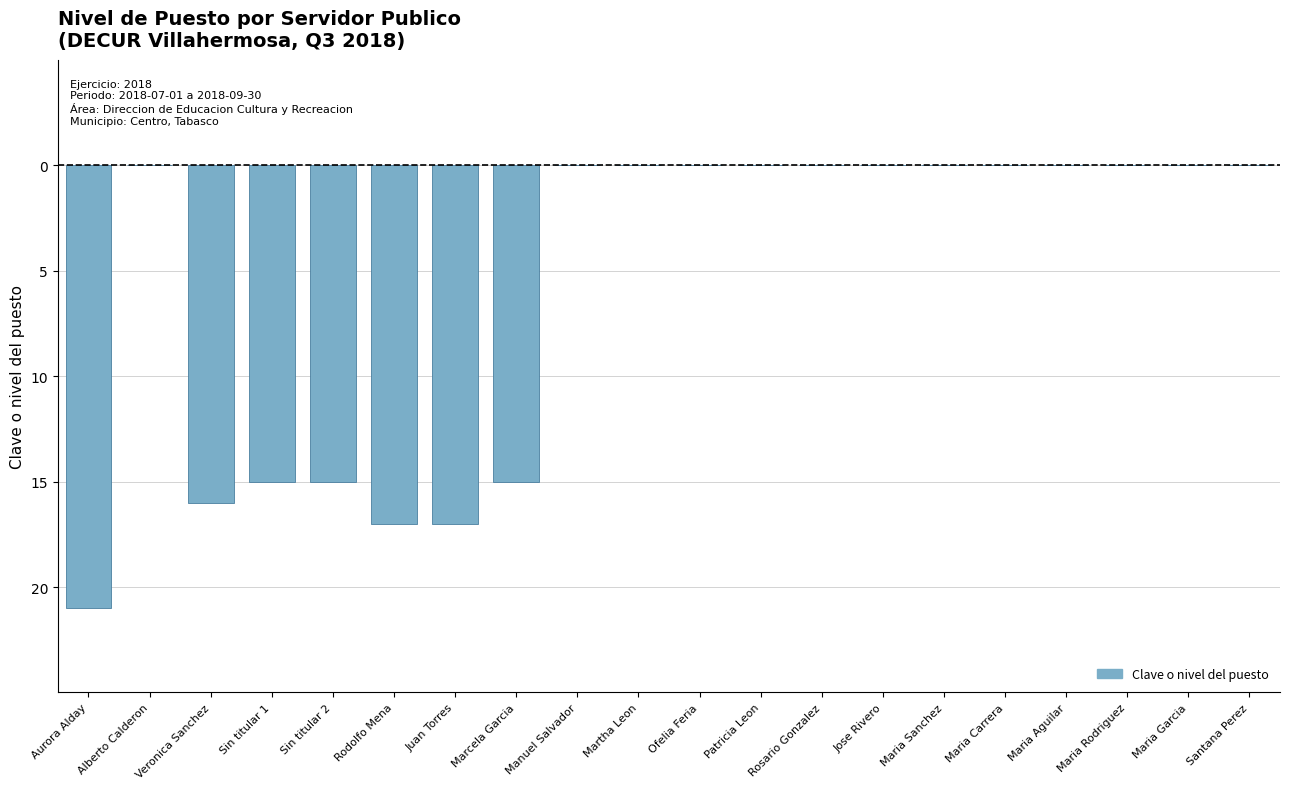

What is the label of the 2nd bar from the left?

Alberto Calderon